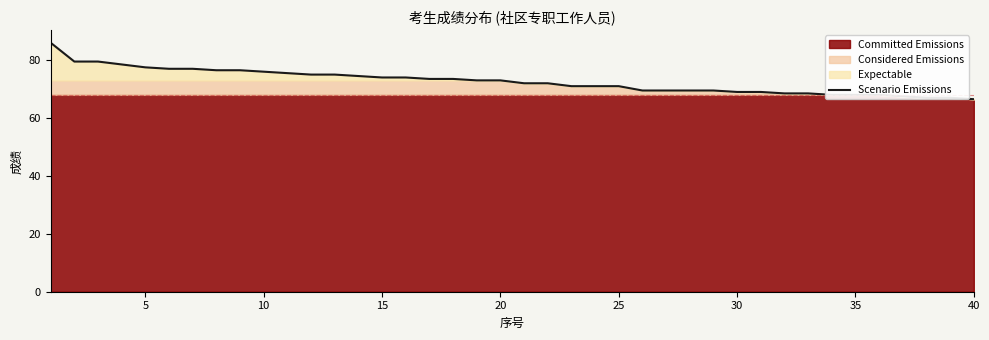

The chart shows a value of 14.4 at 22. True or false?

False